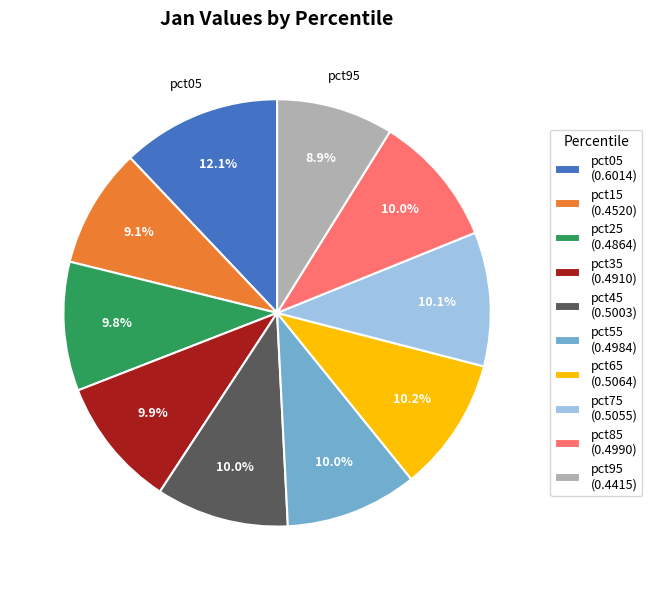

Does any single category account for the majority?

No